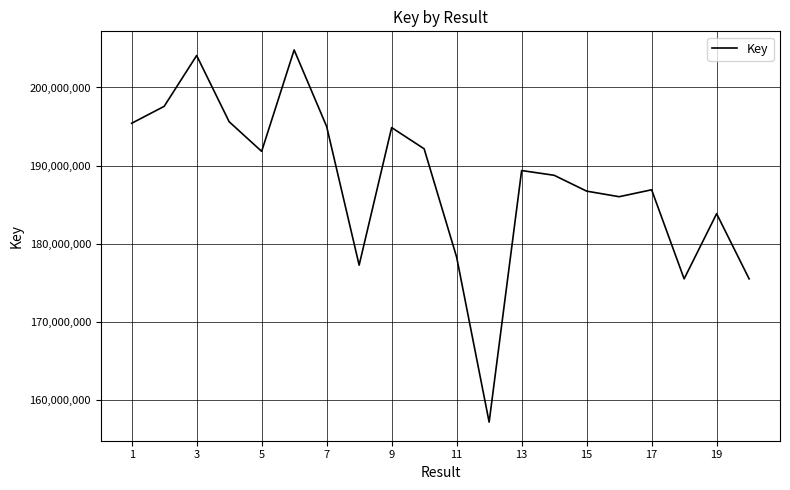

What is the difference between the maximum and minimum values?

47578906